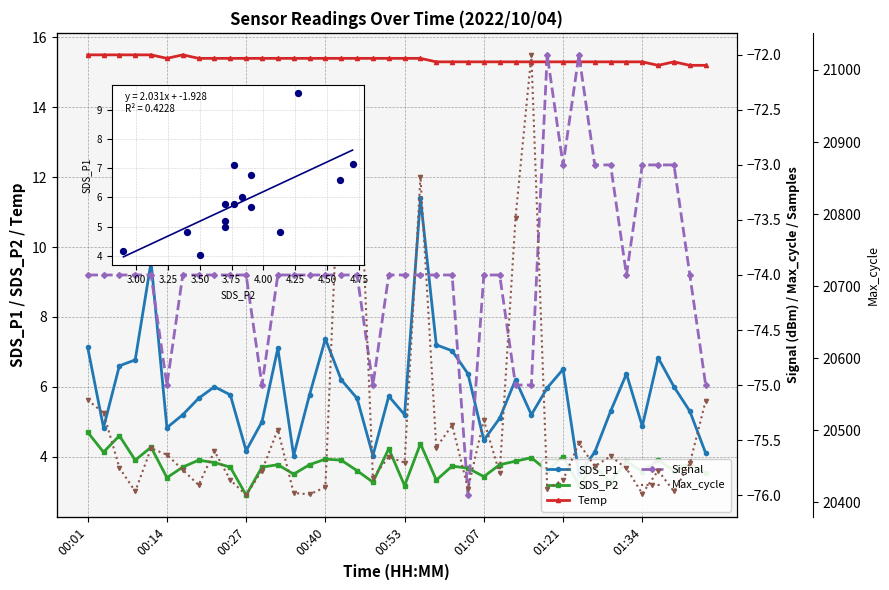

Which series has the largest total across all categories?

Max_cycle